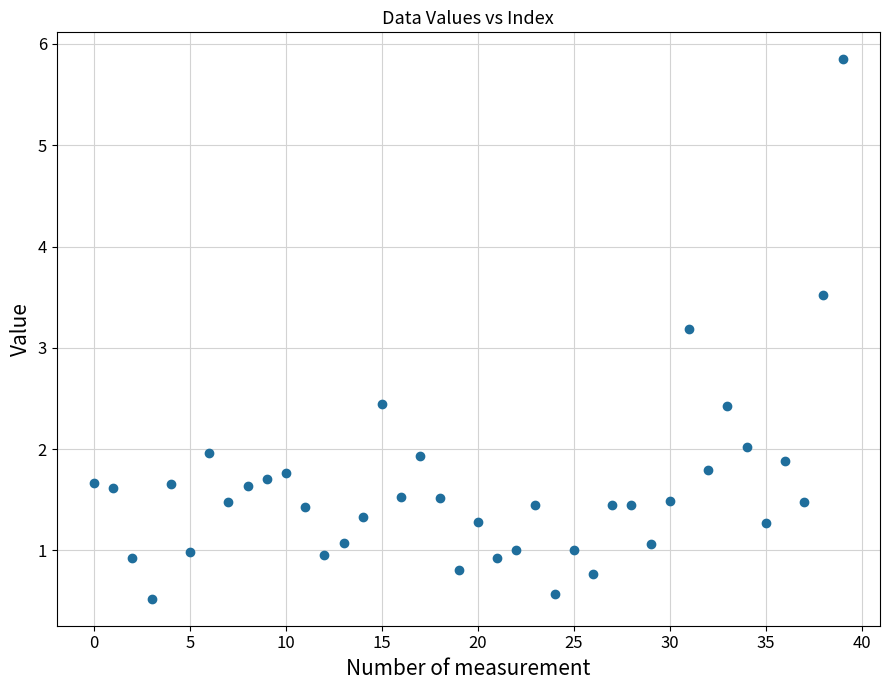

What Y value in the scatter plot is closest to 3?

3.2